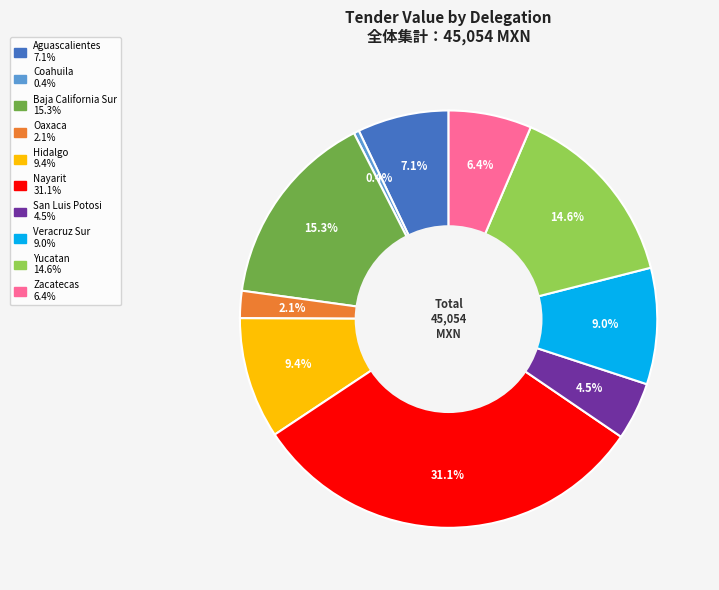

To the nearest percent, what is the difference between the largest and smallest slice percentages?

31%